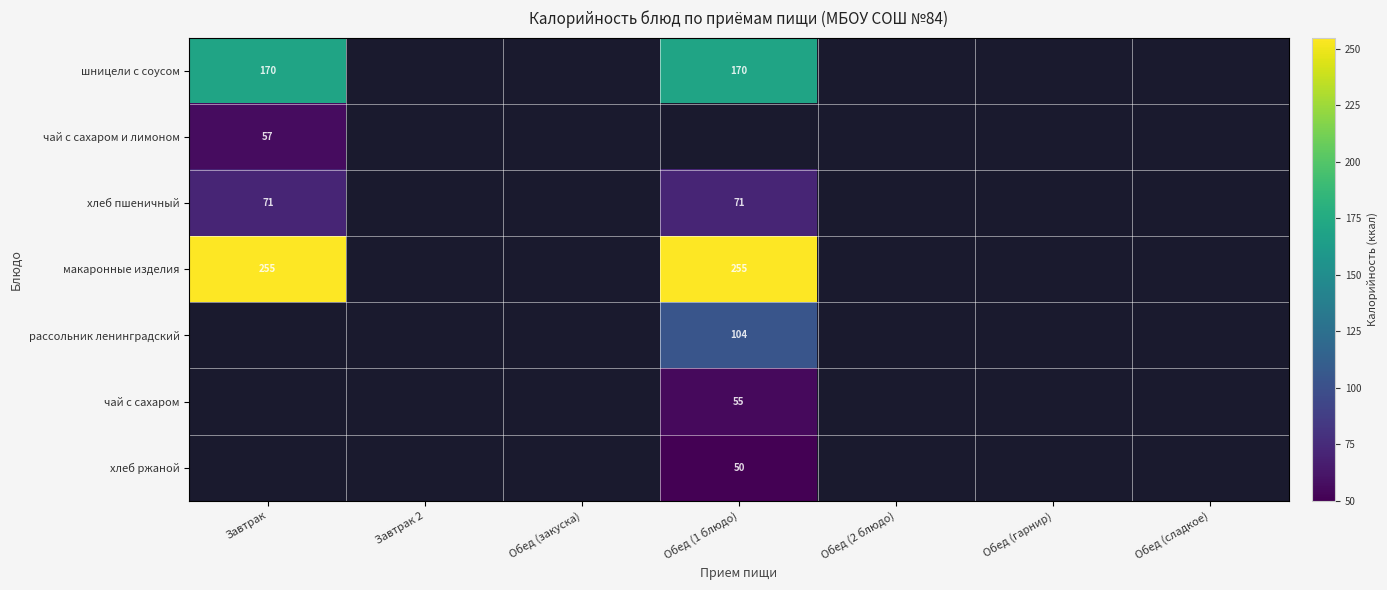

Is it true that макаронные изделия equals 53.2 at Обед (1 блюдо)?

False